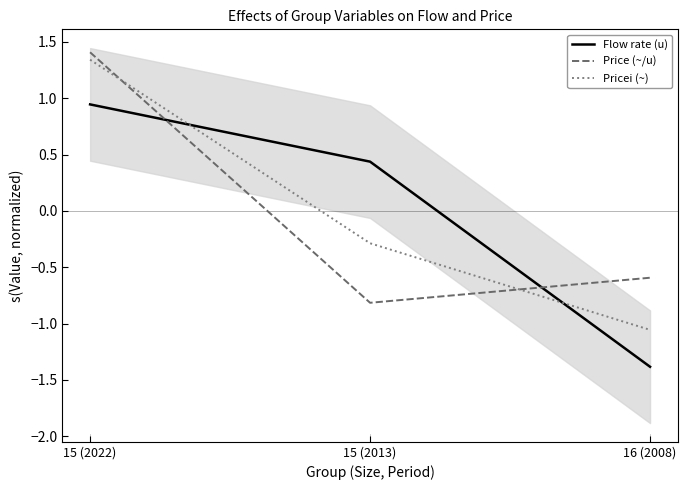

Which series changed the most between 15 (2022) and 15 (2013)?

Price (~/u)